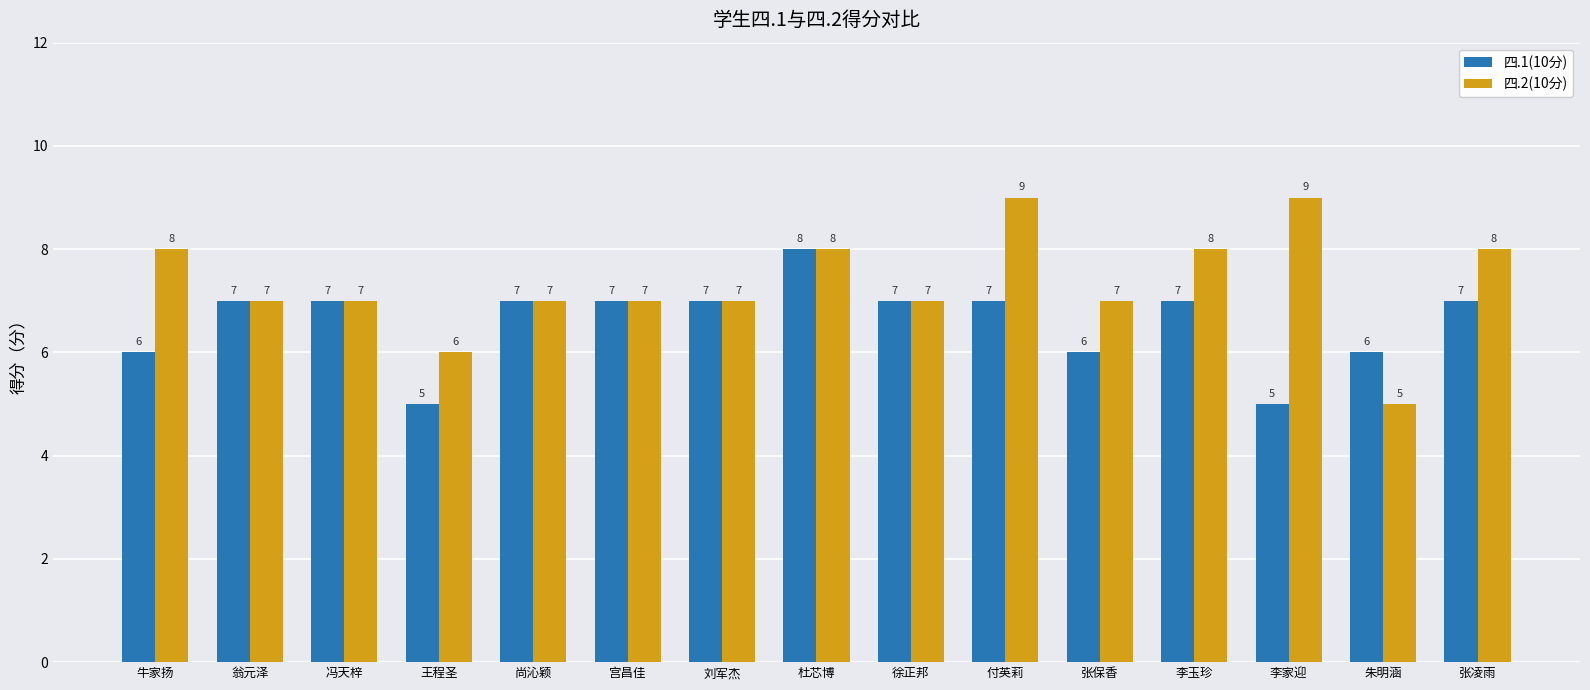

The value of 四.1(10分) at 牛家扬 is 6. True or false?

True